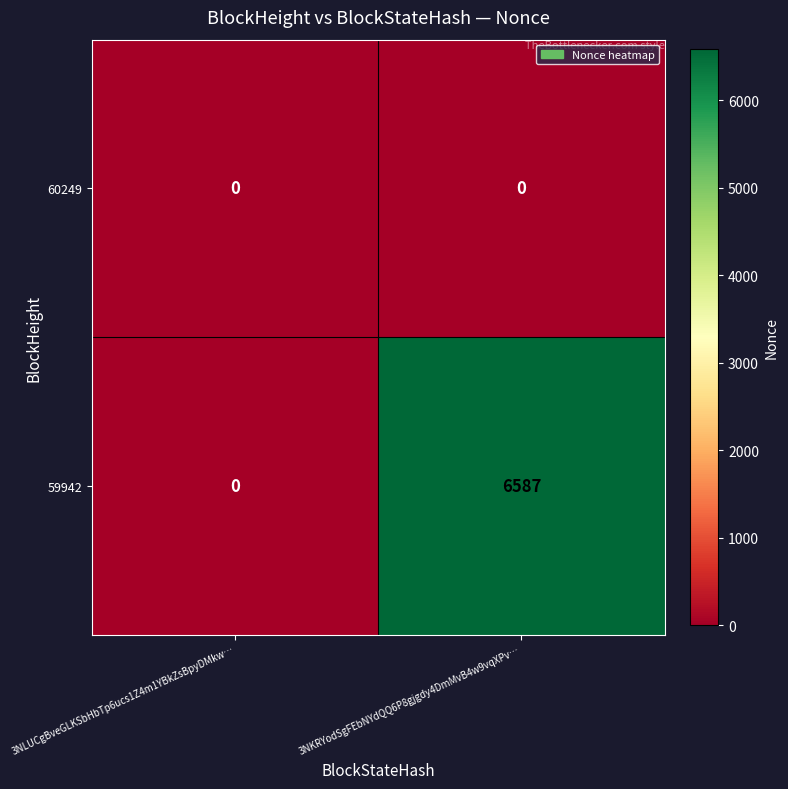

Which series has the largest total across all categories?

59942